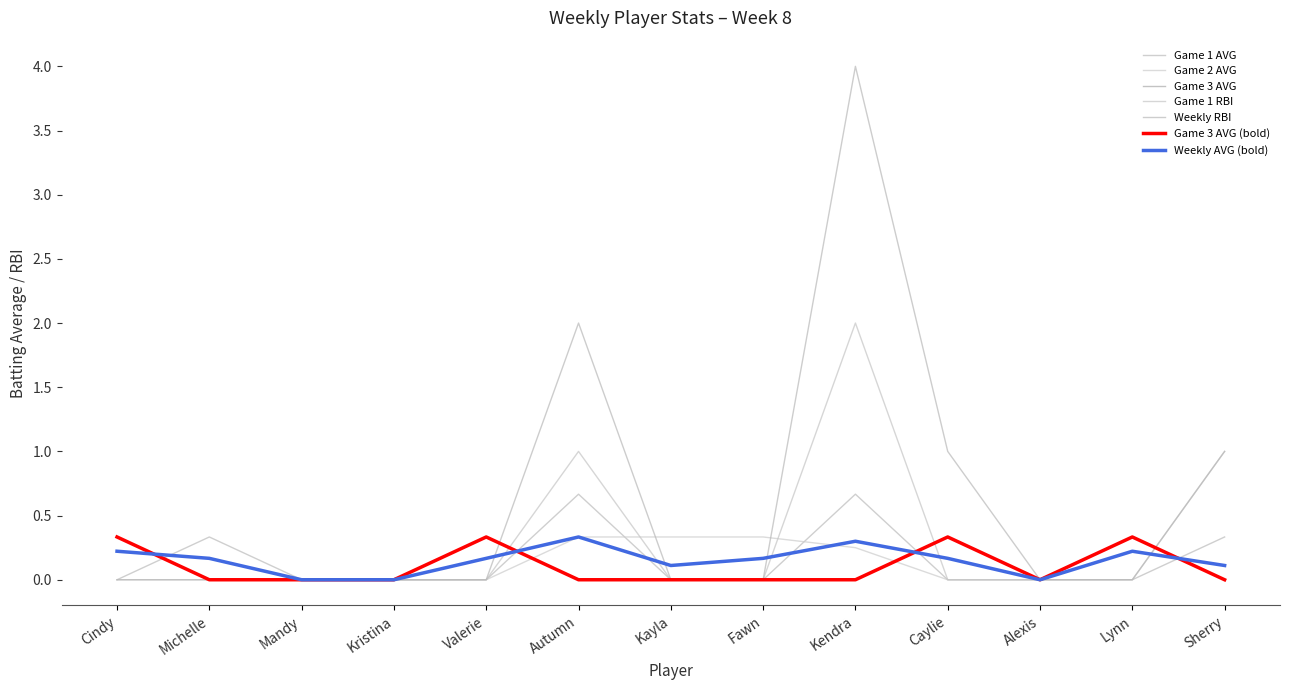

Read the Game 2 AVG value at Lynn.

0.3